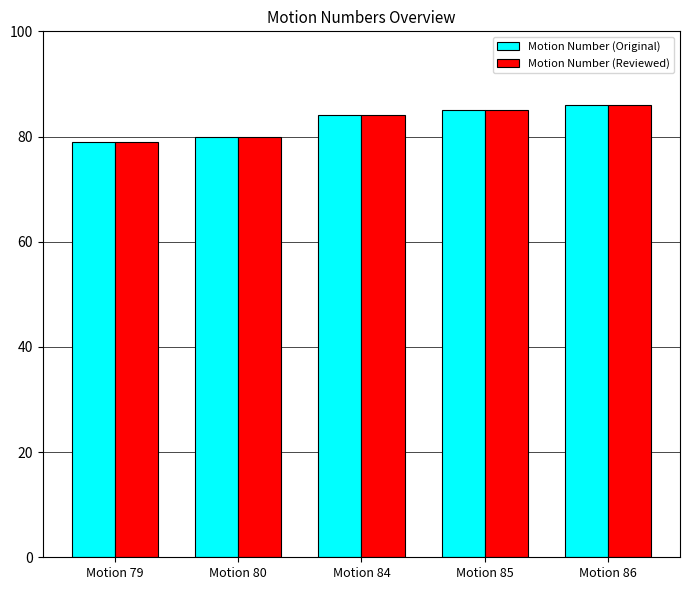

Is it true that Motion Number (Reviewed) equals 35 at Motion 80?

False